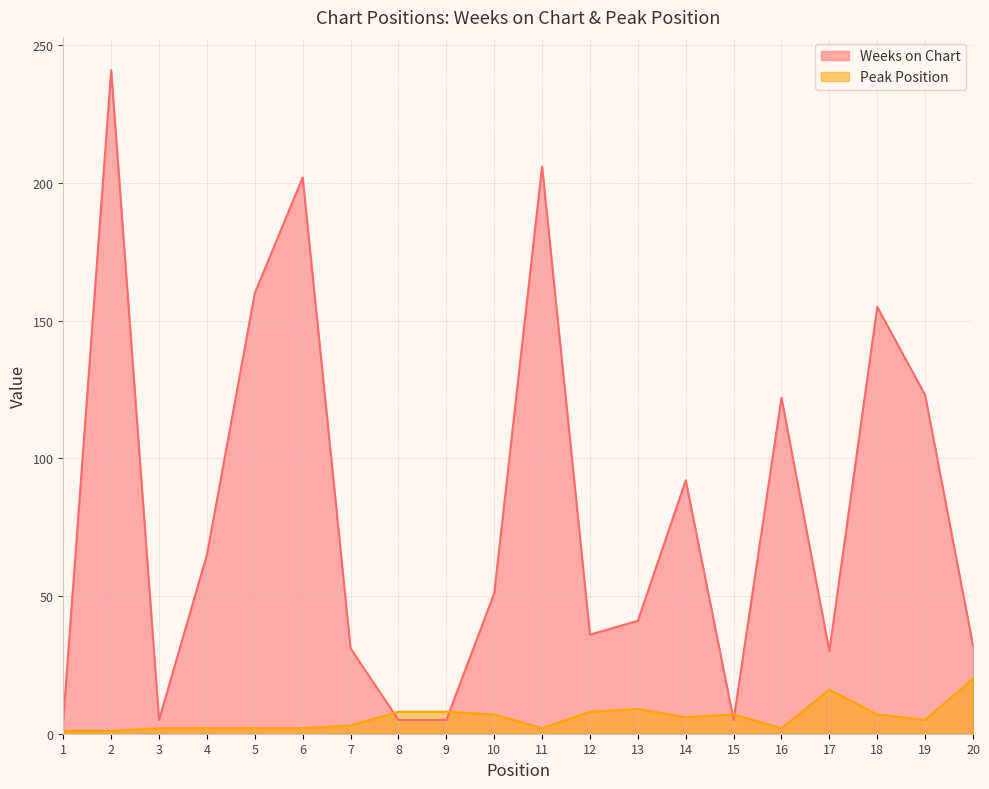

Reading right to left, transcribe all the data shown in this chart.

Weeks on Chart: 20=32	19=123	18=155	17=30	16=122	15=5	14=92	13=41	12=36	11=206	10=51	9=5	8=5	7=31	6=202	5=160	4=65	3=5	2=241	1=5
Peak Position: 20=20	19=5	18=7	17=16	16=2	15=7	14=6	13=9	12=8	11=2	10=7	9=8	8=8	7=3	6=2	5=2	4=2	3=2	2=1	1=1